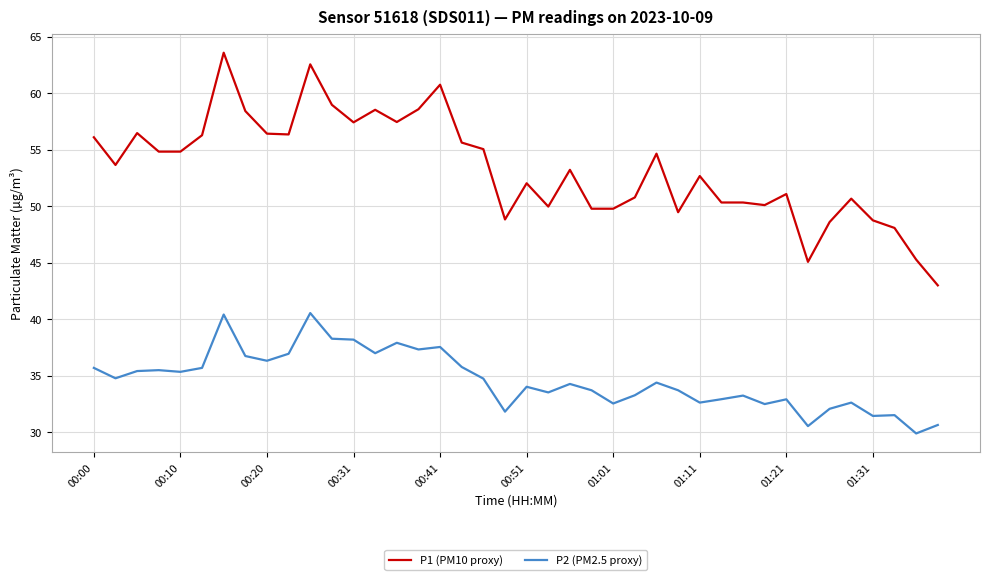

Which series has the largest total across all categories?

P1 (PM10 proxy)